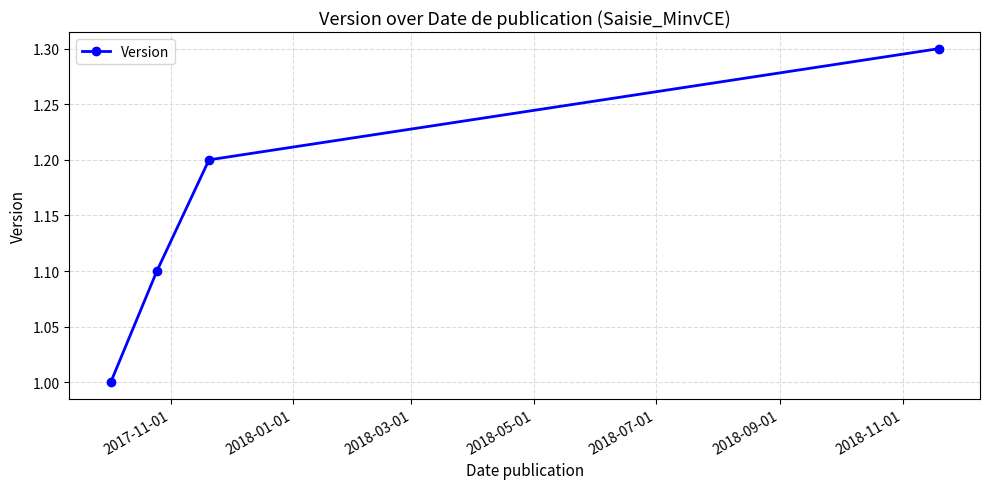

How many lines are shown in the chart?

1